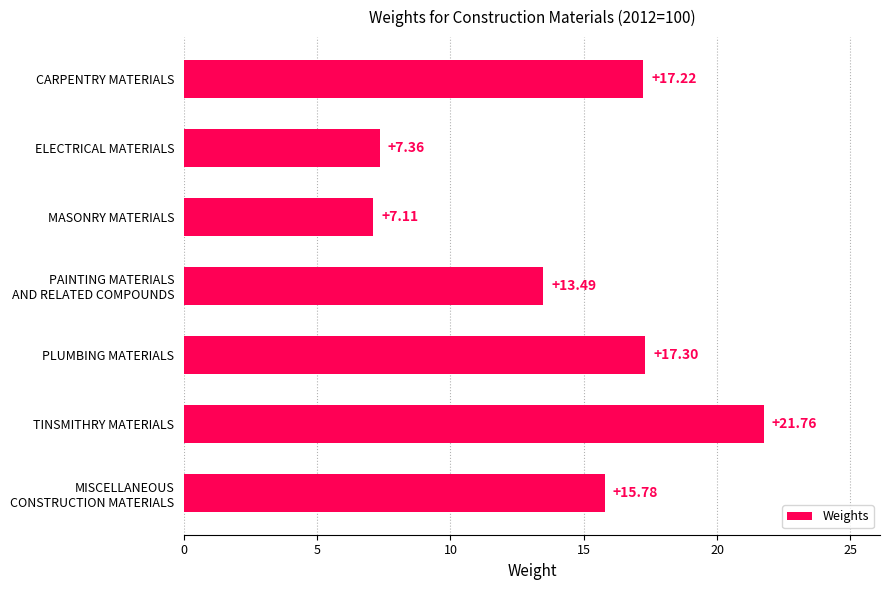

What is the label of the 6th bar from the bottom?

ELECTRICAL MATERIALS